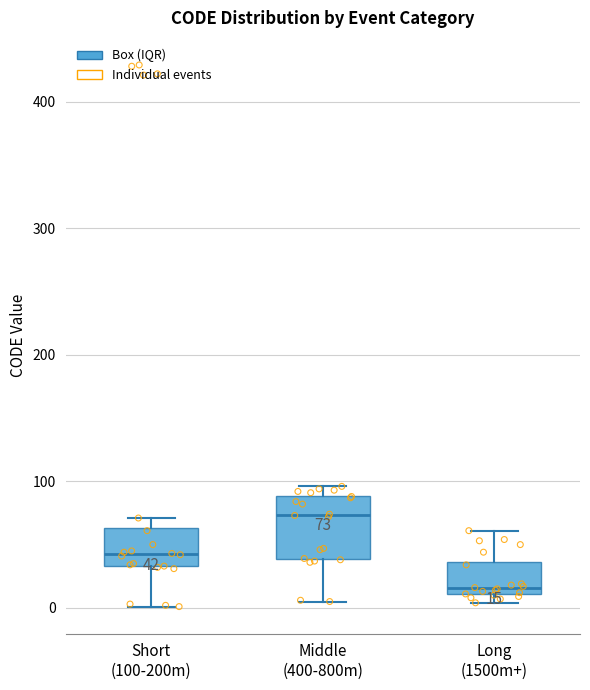

Which box's median line is the lowest?

Long (1500m+)